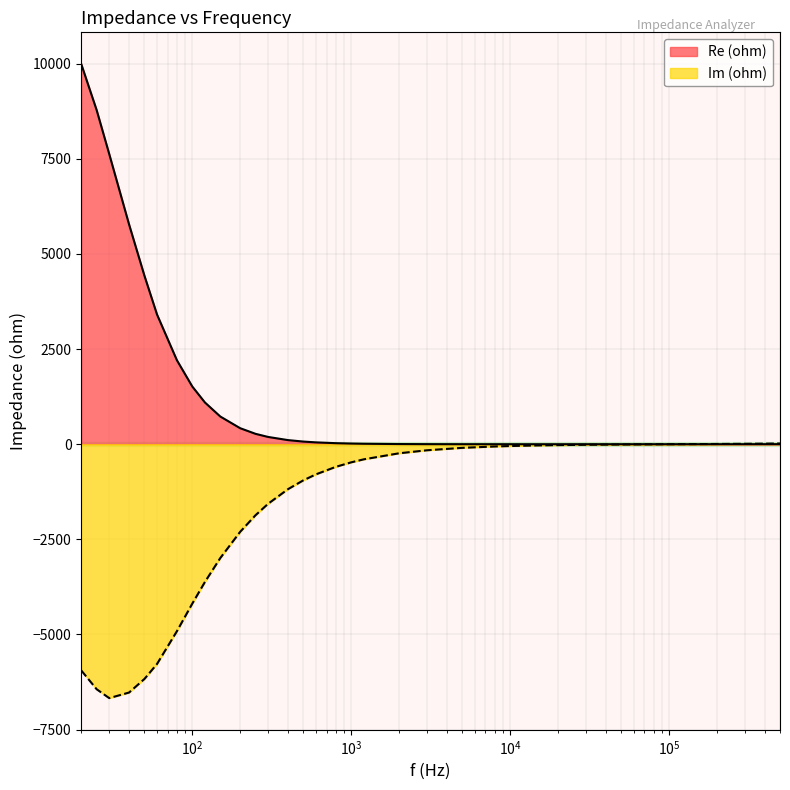

At 3000, list the series in order from largest to smallest.

Re (ohm), Im (ohm)